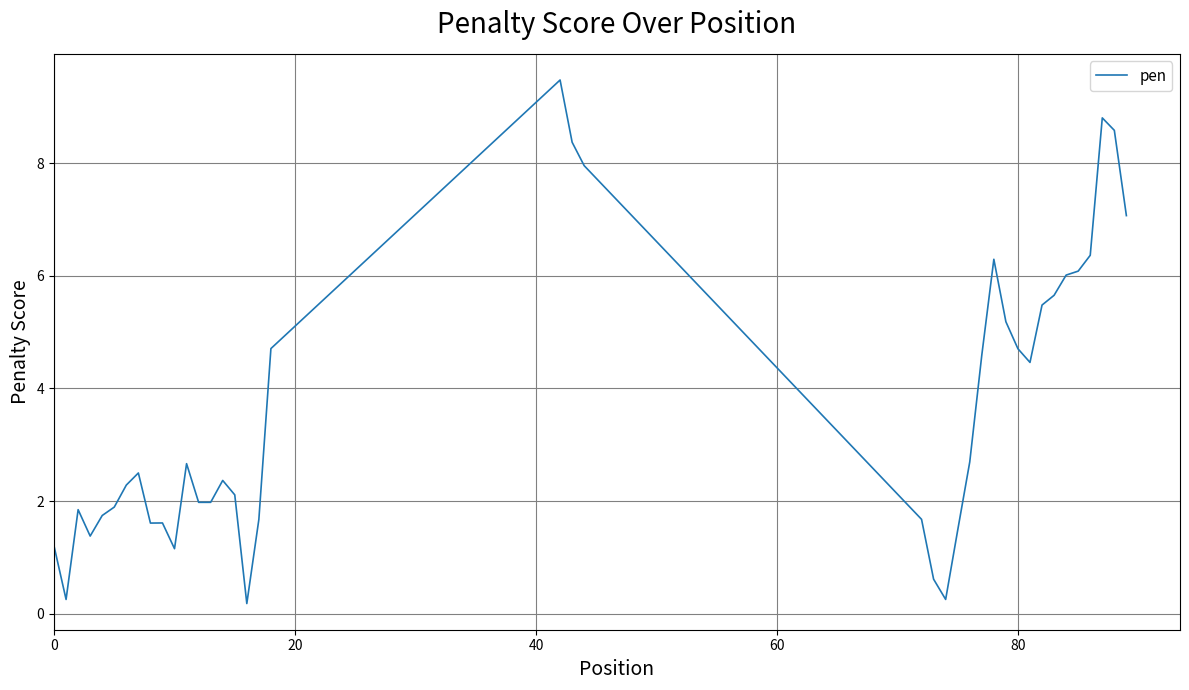

What is the difference between the maximum and minimum values?

9.3